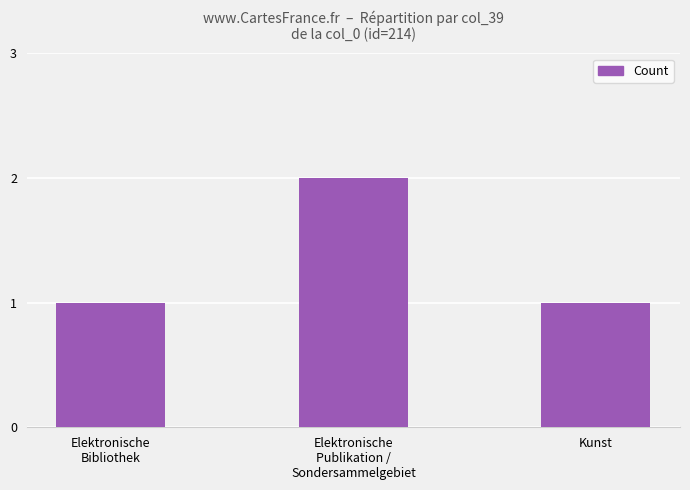

How many data points does each series have?

3